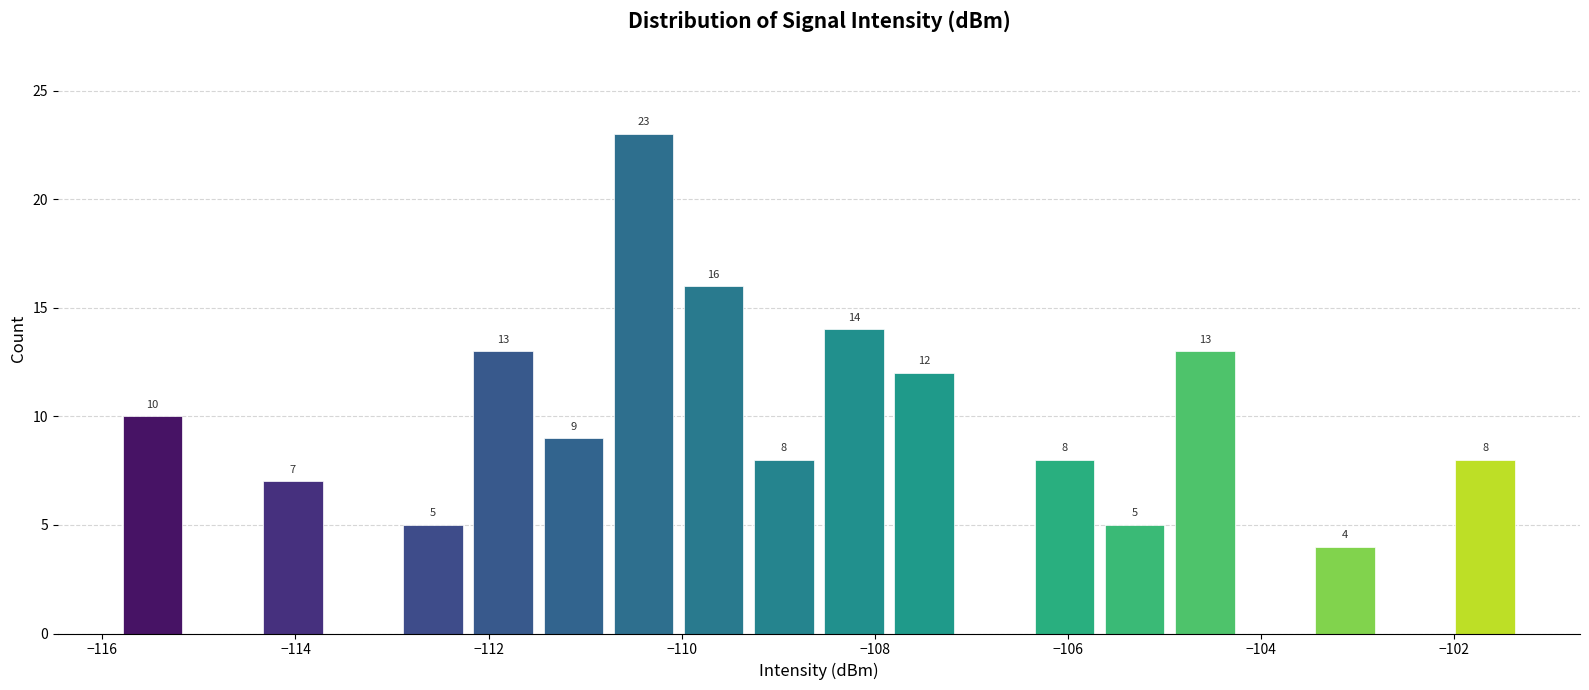

Read against the x-axis, roughly where is the centre of the tallest bar?

-110.4